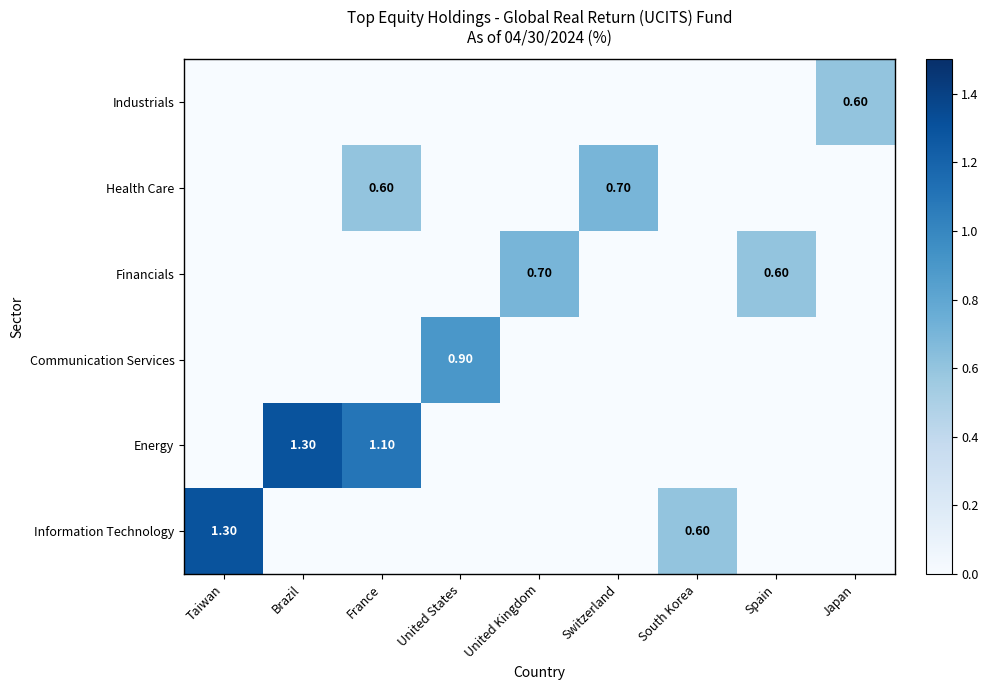

The value of Information Technology at Spain is 0.0. True or false?

True